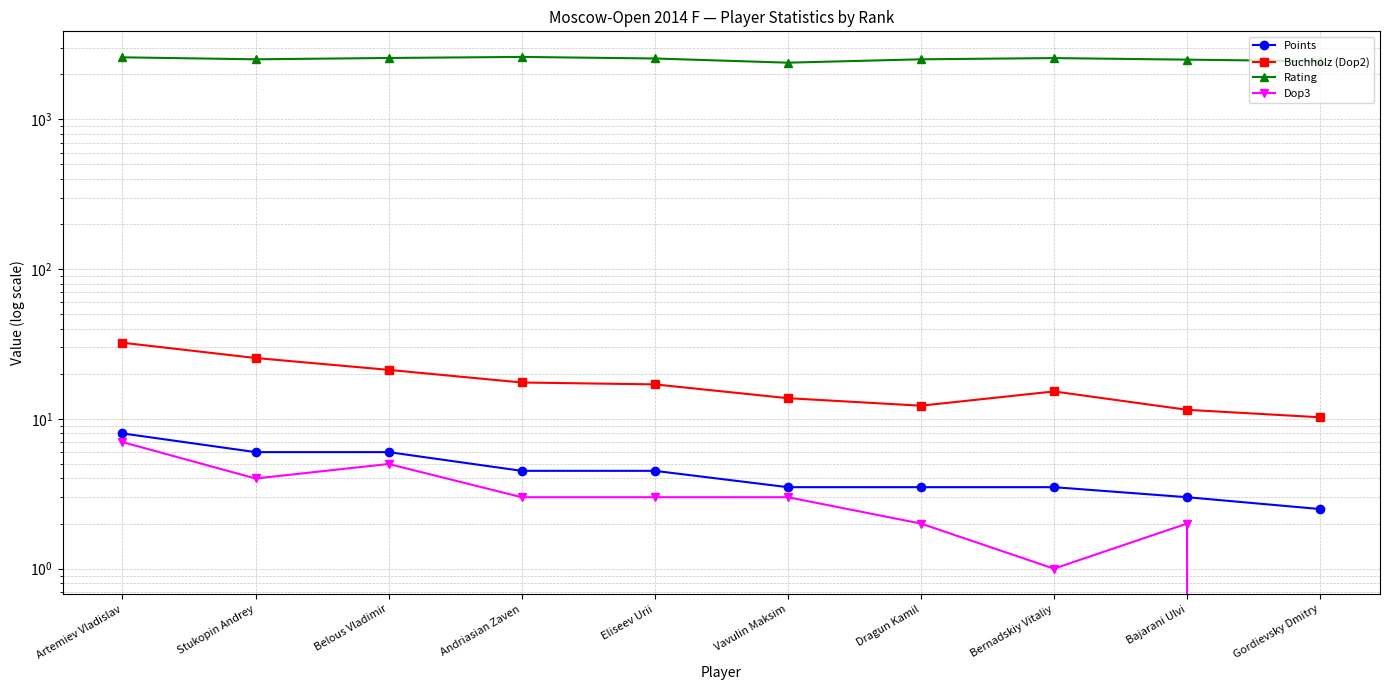

Reading right to left, list all the values displayed in this chart.

Points: Gordievsky Dmitry=2.5	Bajarani Ulvi=3.0	Bernadskiy Vitaliy=3.5	Dragun Kamil=3.5	Vavulin Maksim=3.5	Eliseev Urii=4.5	Andriasian Zaven=4.5	Belous Vladimir=6.0	Stukopin Andrey=6.0	Artemiev Vladislav=8.0
Buchholz (Dop2): Gordievsky Dmitry=10.2	Bajarani Ulvi=11.5	Bernadskiy Vitaliy=15.2	Dragun Kamil=12.2	Vavulin Maksim=13.8	Eliseev Urii=17.0	Andriasian Zaven=17.5	Belous Vladimir=21.2	Stukopin Andrey=25.5	Artemiev Vladislav=32.2
Rating: Gordievsky Dmitry=2444.0	Bajarani Ulvi=2504.0	Bernadskiy Vitaliy=2565.0	Dragun Kamil=2517.0	Vavulin Maksim=2390.0	Eliseev Urii=2549.0	Andriasian Zaven=2611.0	Belous Vladimir=2569.0	Stukopin Andrey=2517.0	Artemiev Vladislav=2595.0
Dop3: Gordievsky Dmitry=0.0	Bajarani Ulvi=2.0	Bernadskiy Vitaliy=1.0	Dragun Kamil=2.0	Vavulin Maksim=3.0	Eliseev Urii=3.0	Andriasian Zaven=3.0	Belous Vladimir=5.0	Stukopin Andrey=4.0	Artemiev Vladislav=7.0